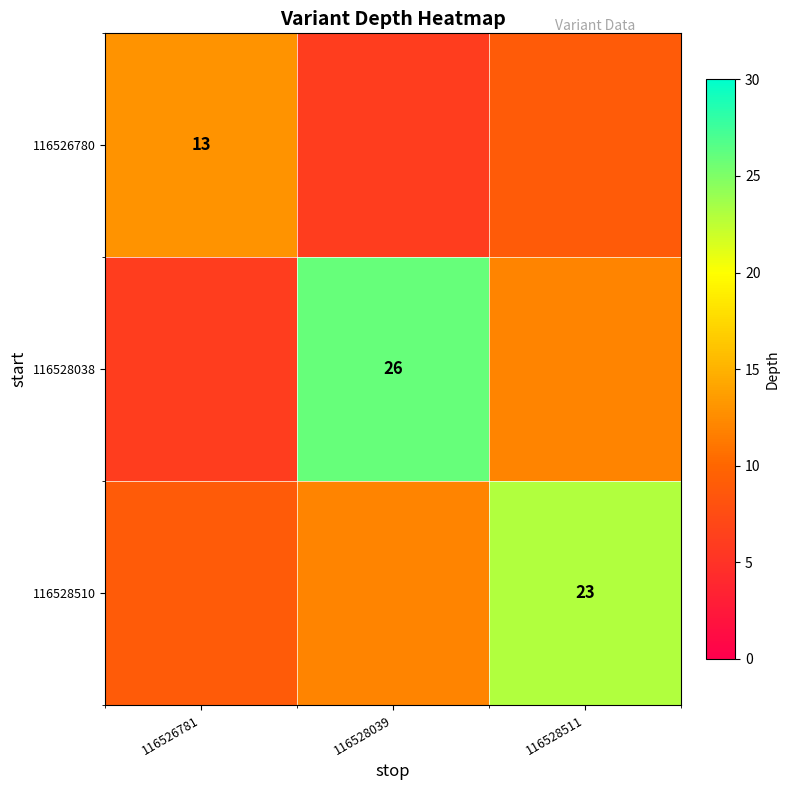

The value of 116528038 at 116528039 is 26. True or false?

True